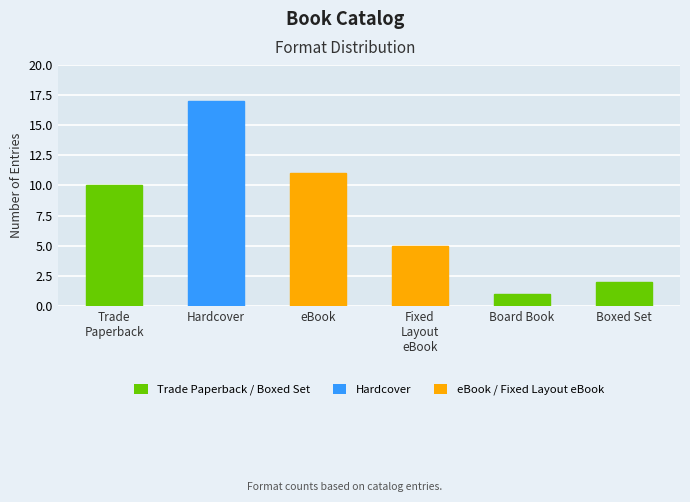

Reading left to right, list all the values displayed in this chart.

10	17	11	5	1	2